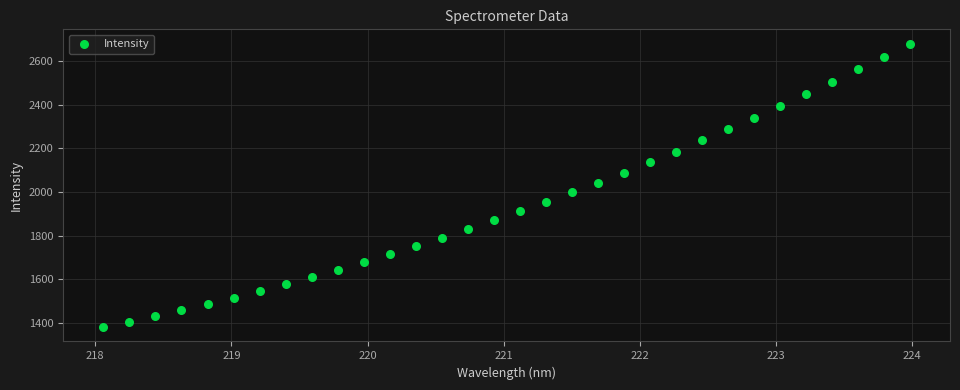

What is the range of X values (max minus min)?

5.9